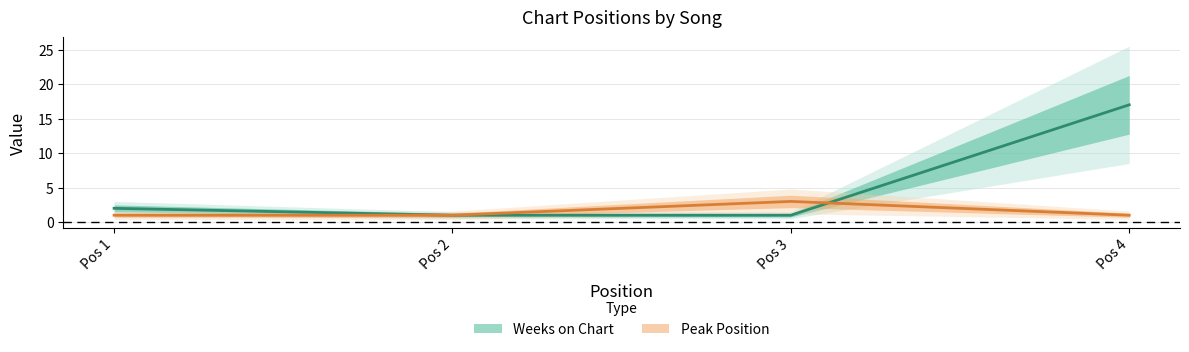

List the labels in order of Peak Position value, smallest first.

Pos 1, Pos 2, Pos 4, Pos 3